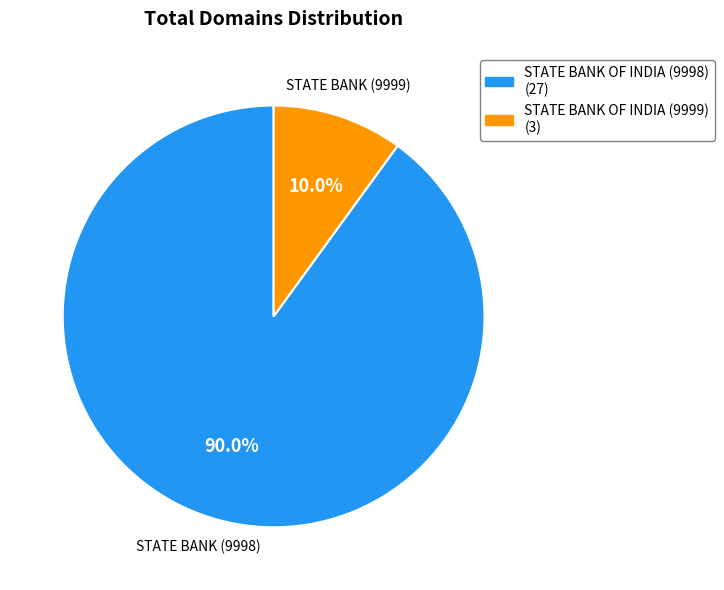

Is the sum of STATE BANK OF INDIA (9998) and STATE BANK OF INDIA (9999) greater than half?

Yes